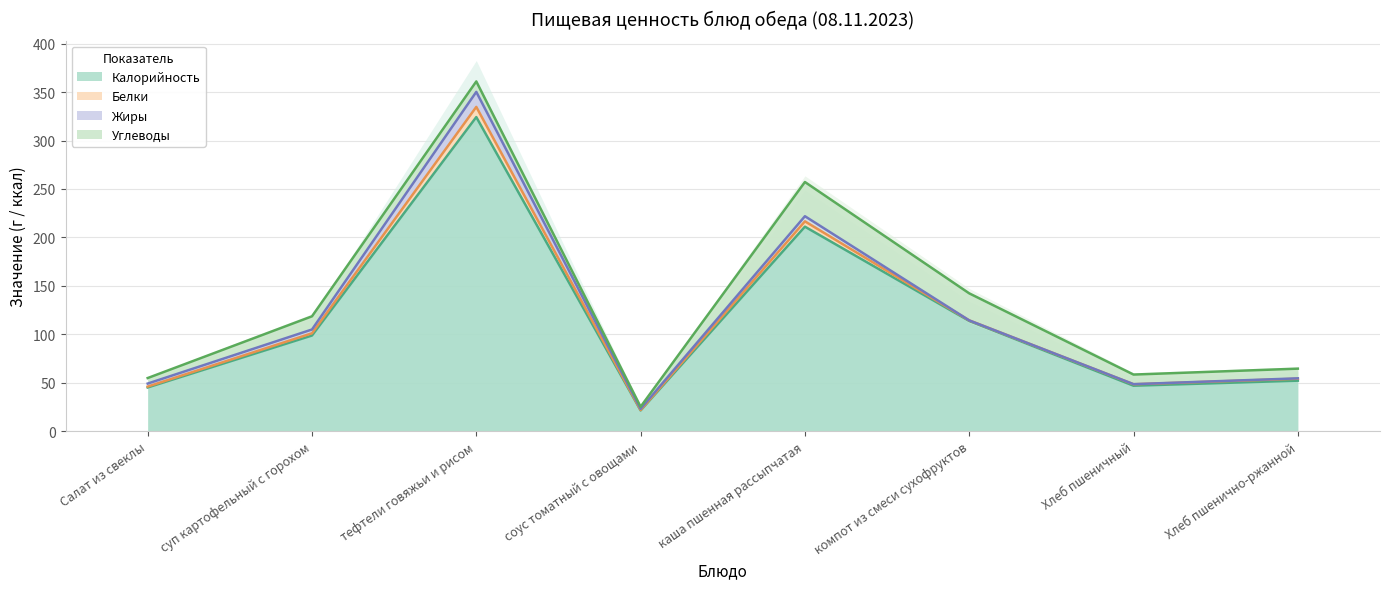

The value of Калорийность at соус томатный с овощами is 13.1. True or false?

False